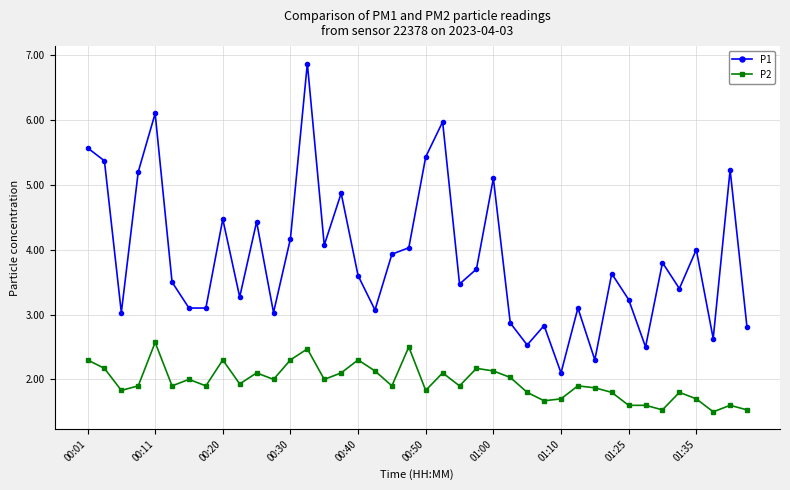

True or false: P2 and P1 intersect in this chart.

False